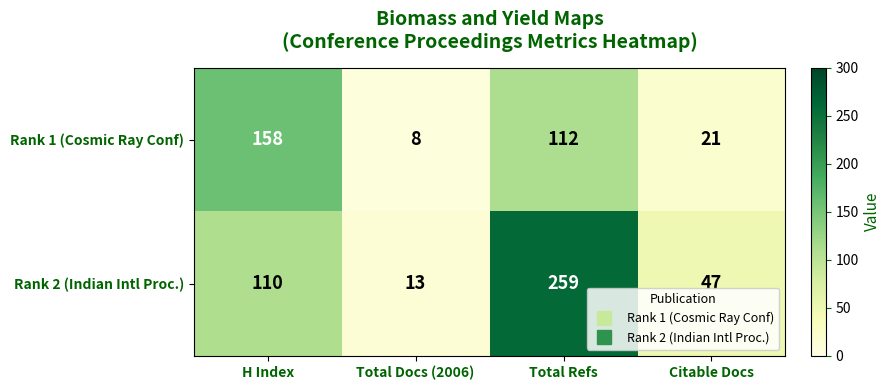

At Citable Docs, list the series in order from smallest to largest.

Rank 1 (Cosmic Ray Conf), Rank 2 (Indian Intl Proc.)